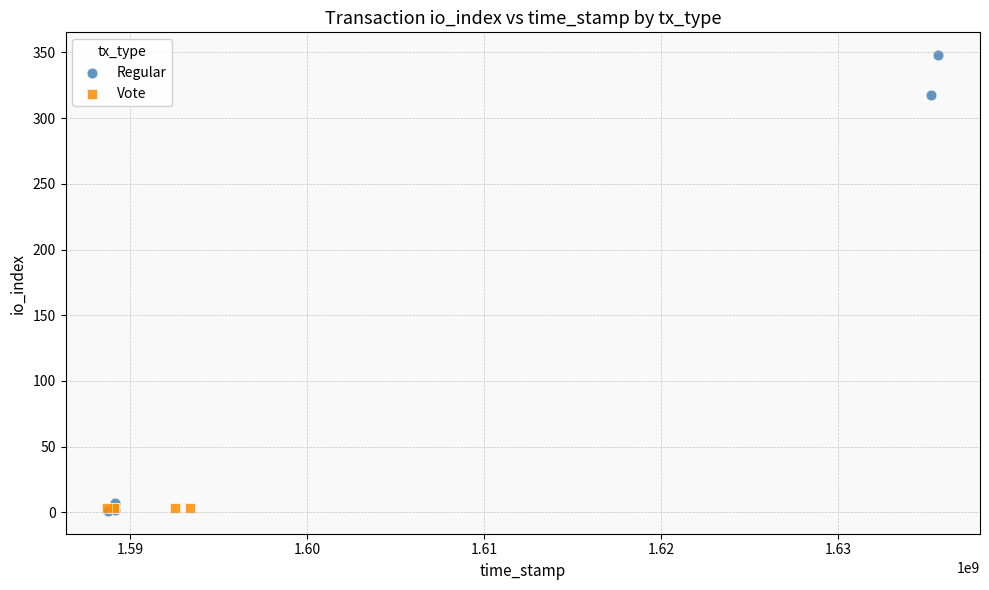

What are all the series names shown in the legend?

Regular, Vote